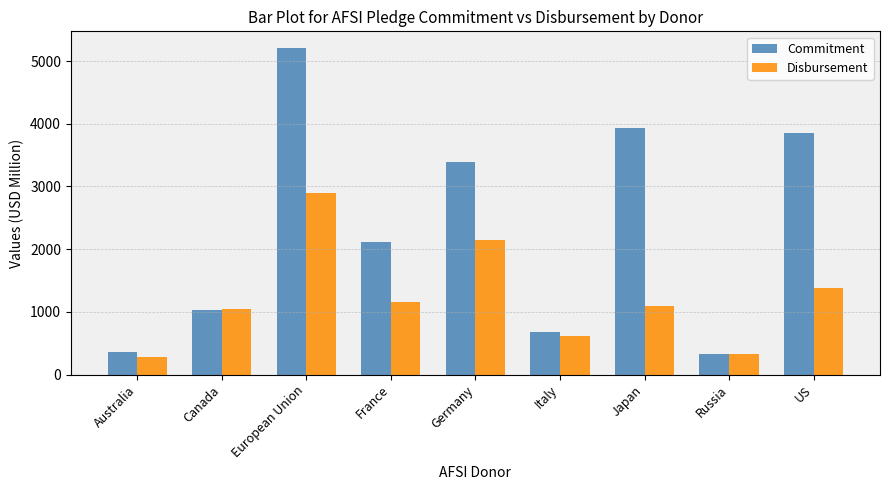

Is it true that Disbursement equals 1003.3 at Italy?

False